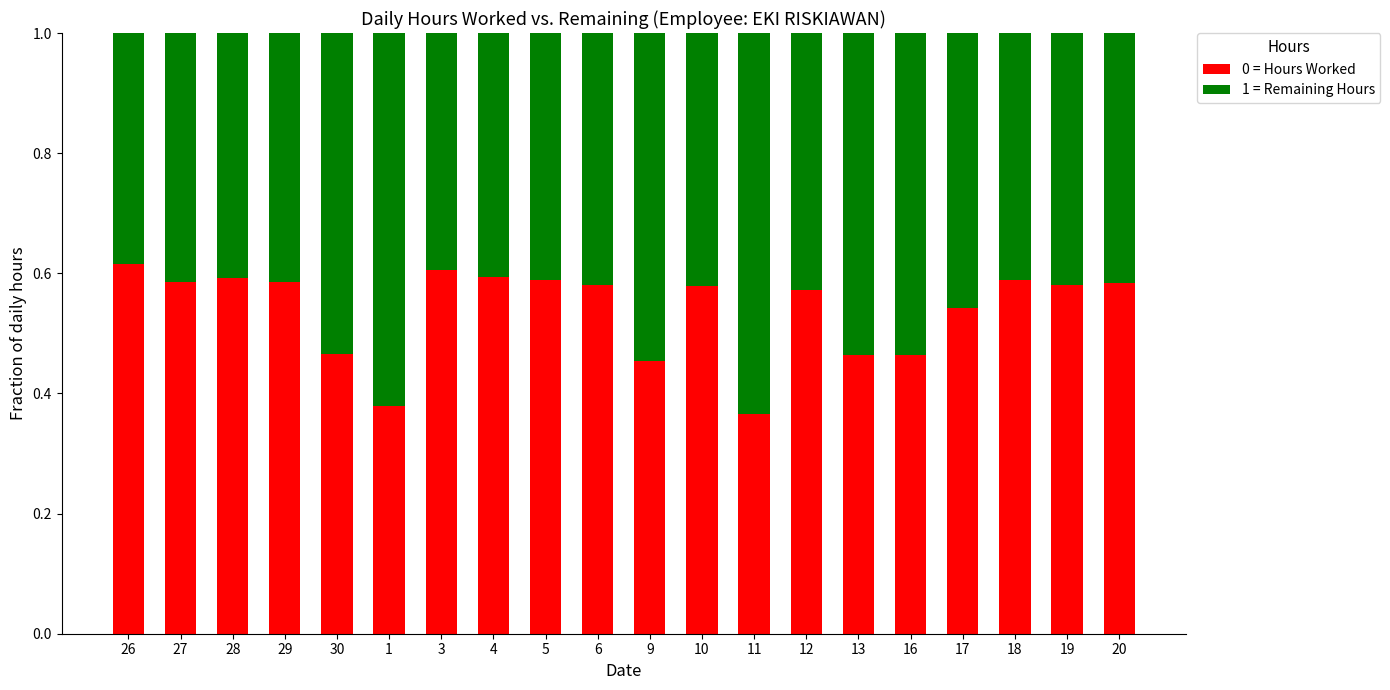

Count the 0 = Hours Worked values in the range 0 to 1.

20